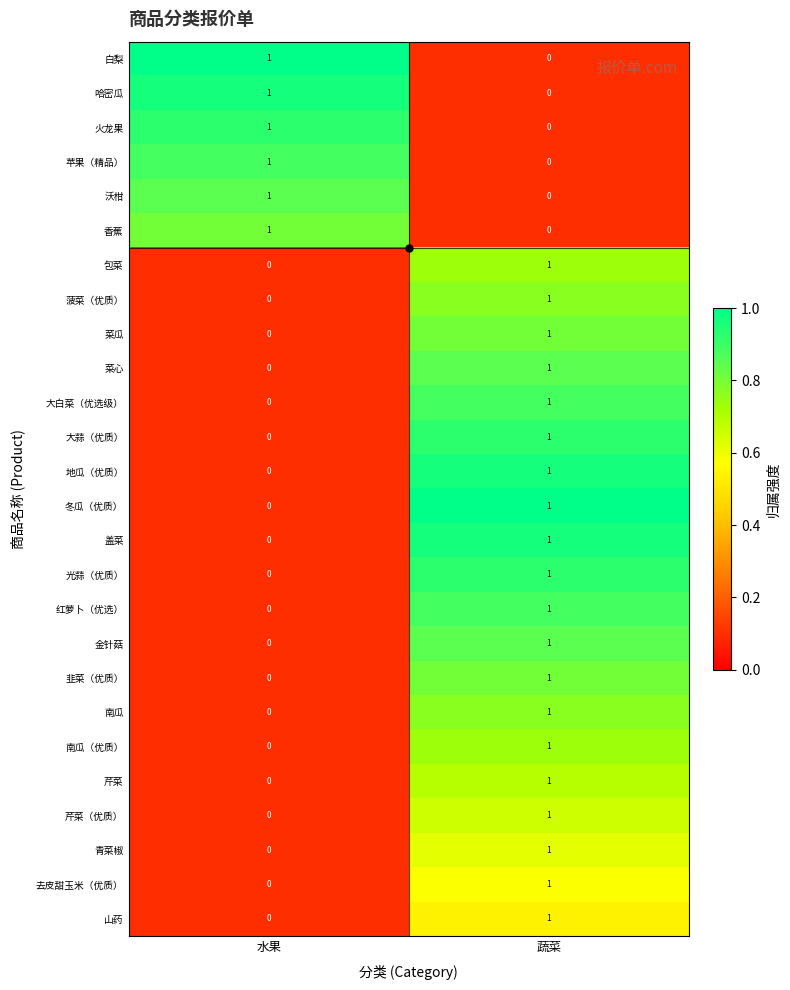

At which label is 盖菜 closest to 0?

水果